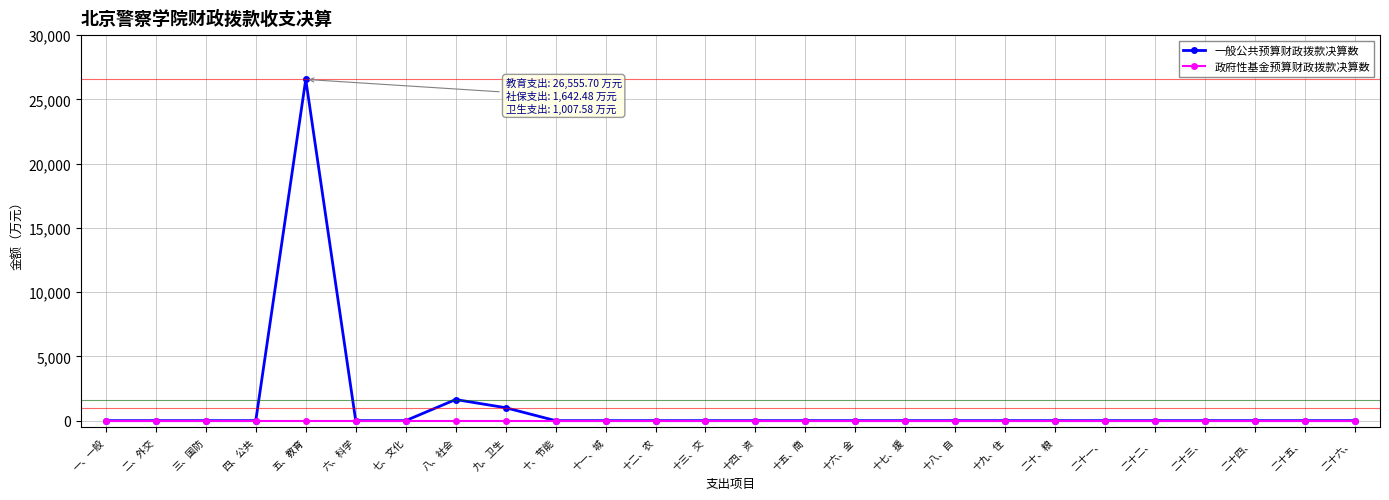

Which series has the largest total across all categories?

一般公共预算财政拨款决算数